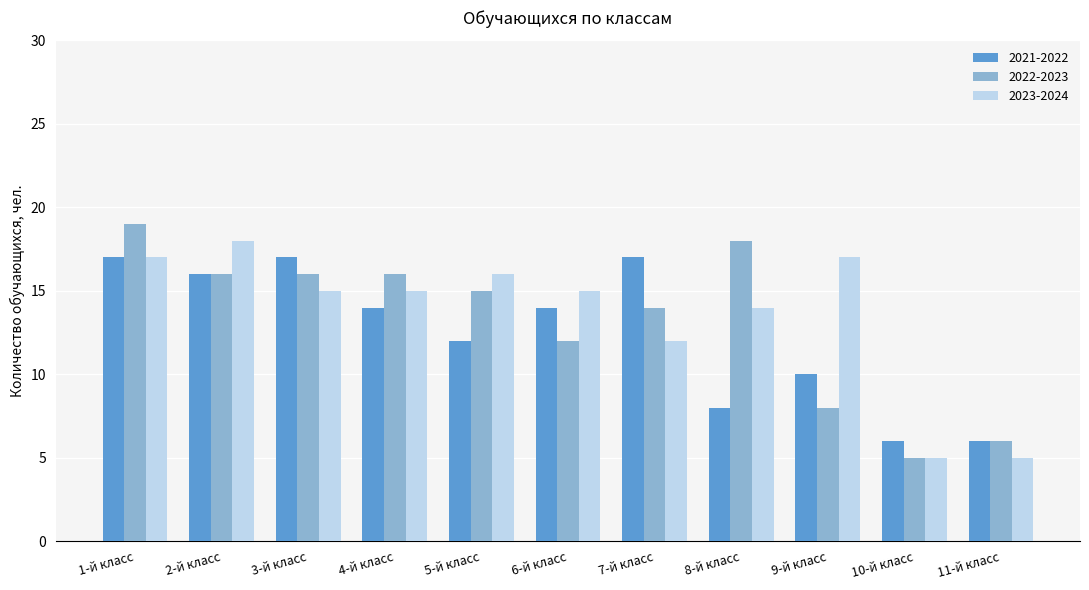

The 2023-2024 series shows 15 at 3-й класс. True or false?

True